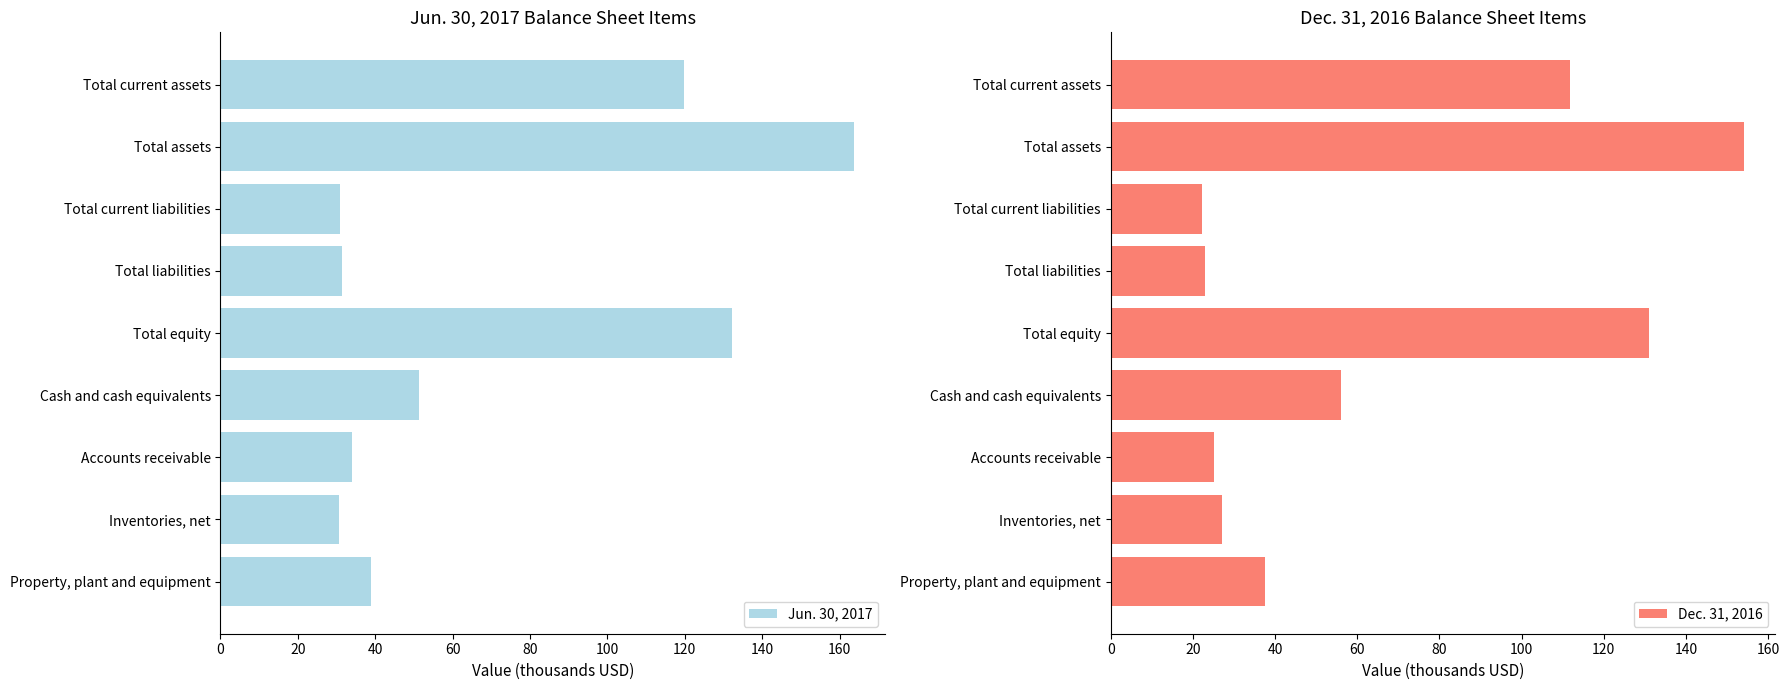

Which category has the highest value in the Jun. 30, 2017 series?

Total assets